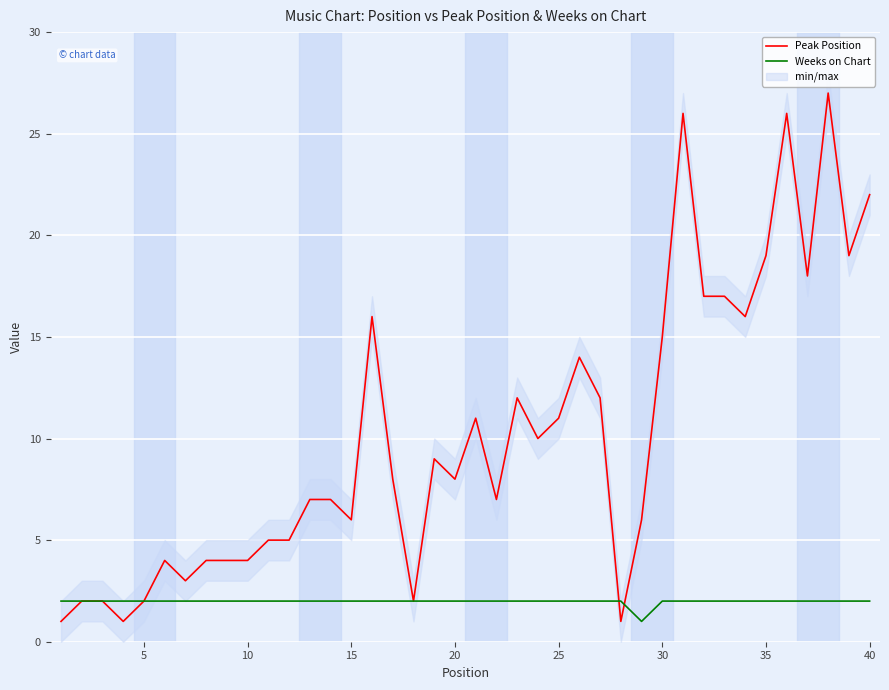

What value does the Peak Position series have at 35?

19